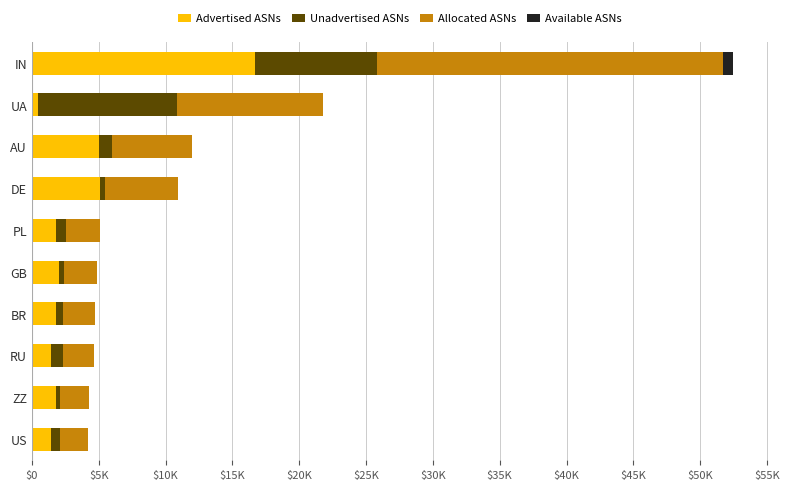

What are all the series names shown in the legend?

Advertised ASNs, Unadvertised ASNs, Allocated ASNs, Available ASNs